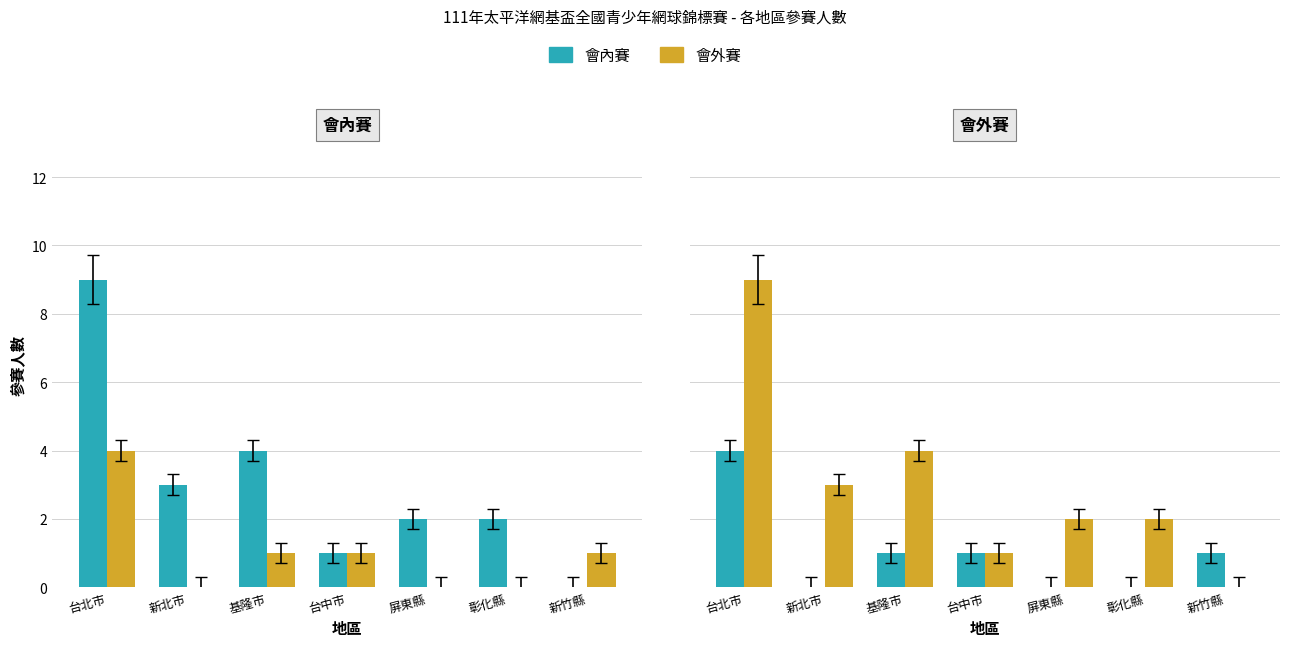

True or false: 會內賽 has a value of 2 at 新竹縣.

False